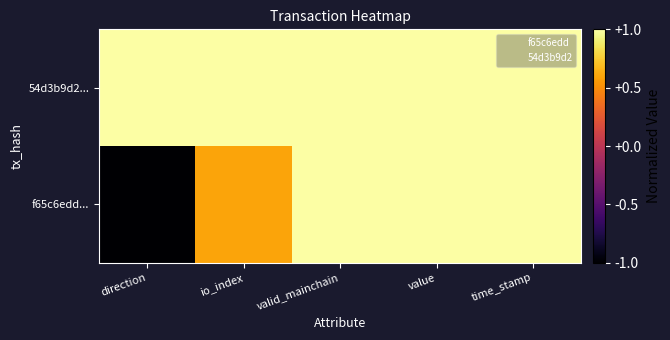

Reading left to right, what are all the values shown in this chart?

f65c6edd...: direction=-1.0	io_index=0.6	valid_mainchain=1.0	value=1.0	time_stamp=1.0
54d3b9d2...: direction=1.0	io_index=1.0	valid_mainchain=1.0	value=1.0	time_stamp=1.0